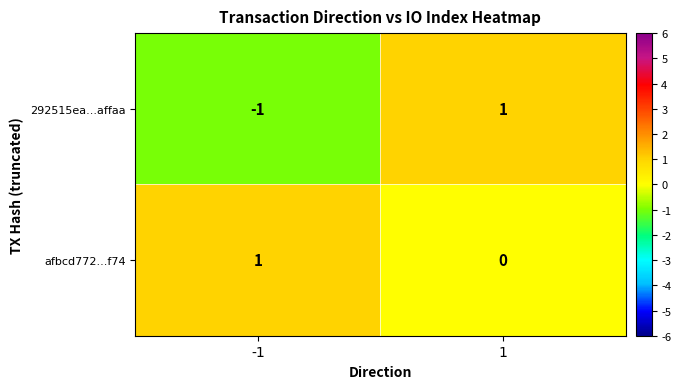

Which series has the largest total across all categories?

afbcd772...f74